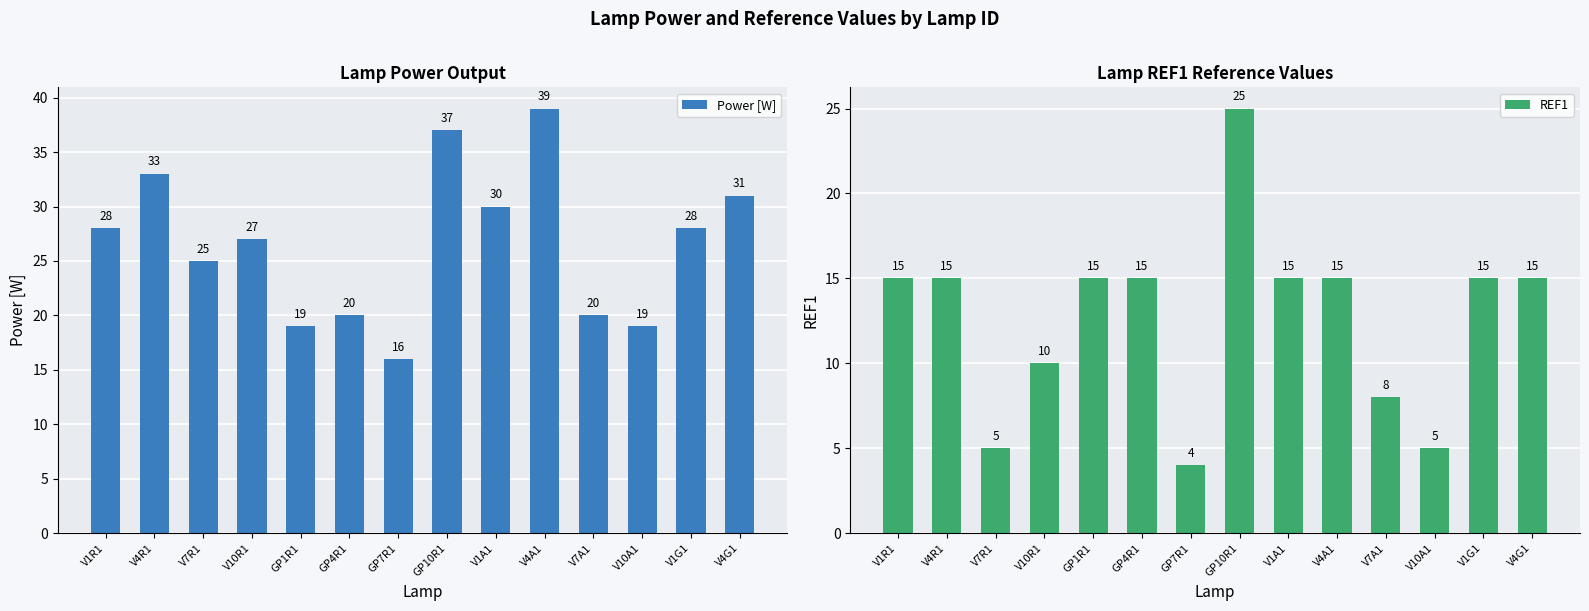

What are all the series names shown in the legend?

Power [W], REF1